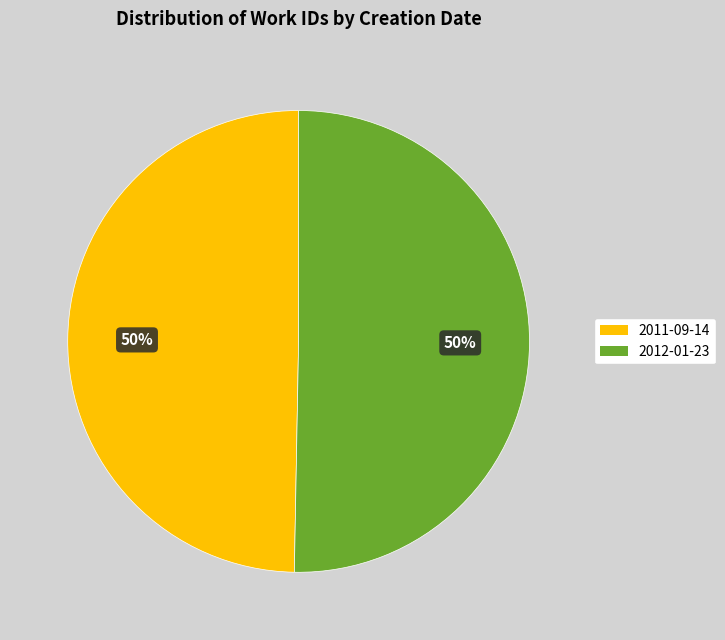

To the nearest percent, what is the combined percentage of 2011-09-14 and 2012-01-23?

100%